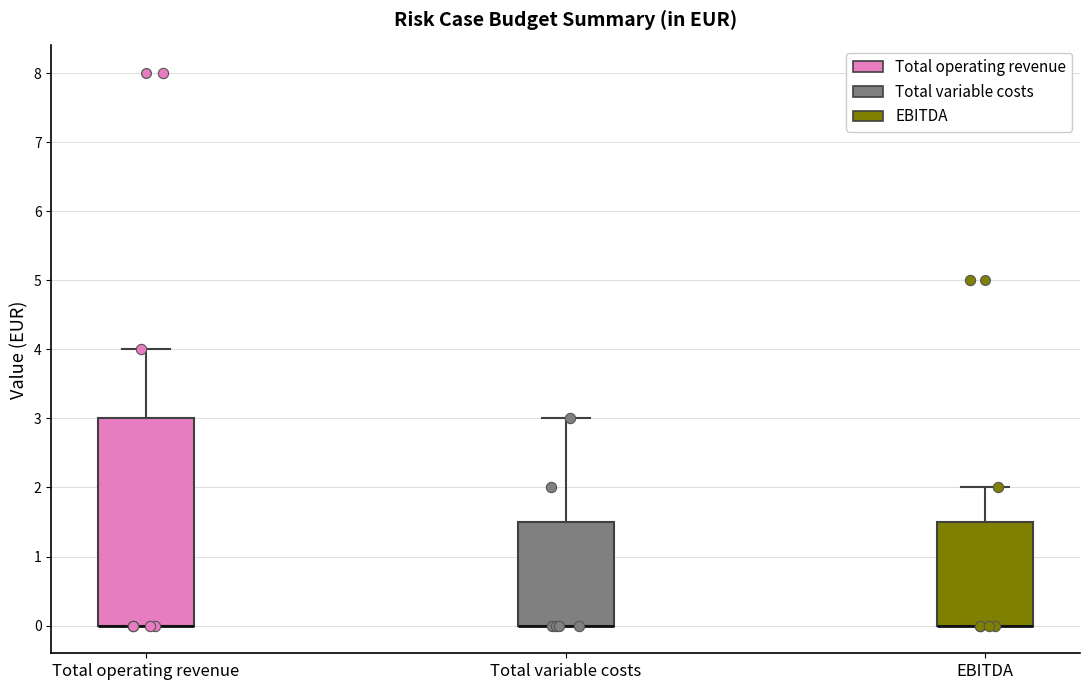

Reading left to right, transcribe this box plot: for each box, give where its median line is, the range the box spans, and where its two whiskers end, as read against the y-axis. The values are not printed on the chart, so give them approximately, as read against the axis.

Total operating revenue: median 0.0 (drawn on the box's lower edge), box 0.0 to 3.0, whiskers 0.0 to 4.0
Total variable costs: median 0.0 (drawn on the box's lower edge), box 0.0 to 1.5, whiskers 0.0 to 3.0
EBITDA: median 0.0 (drawn on the box's lower edge), box 0.0 to 1.5, whiskers 0.0 to 2.0